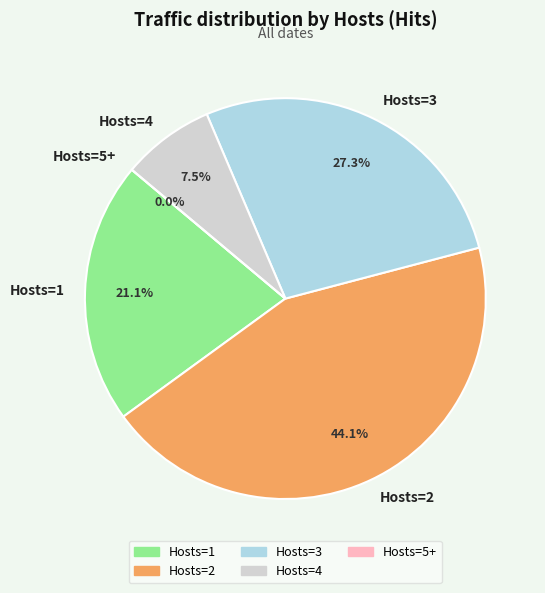

How many slices are in this pie chart?

5